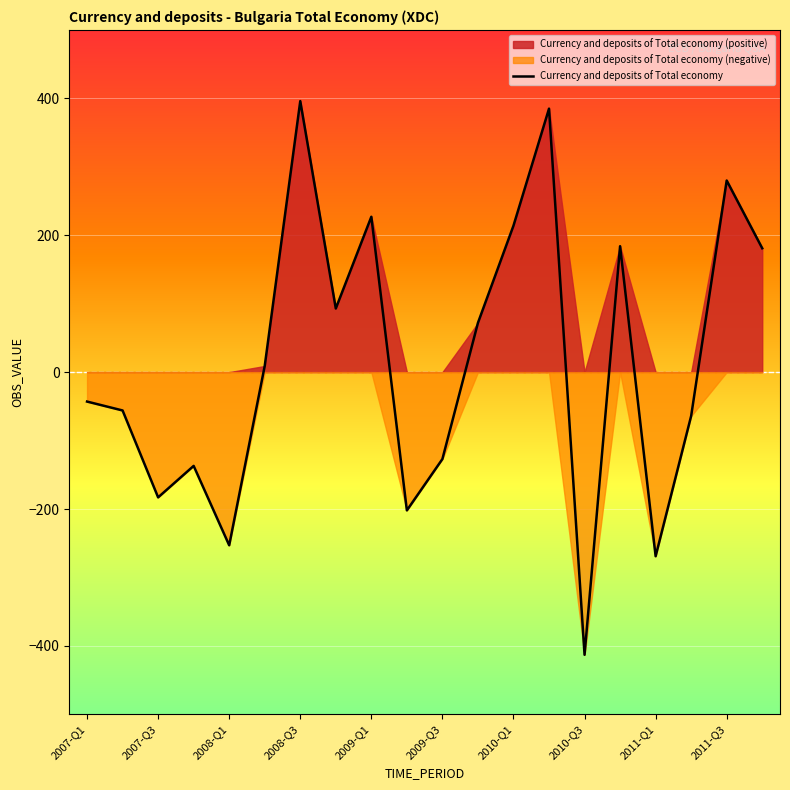

True or false: the data has more than 2 interior local peaks.

True